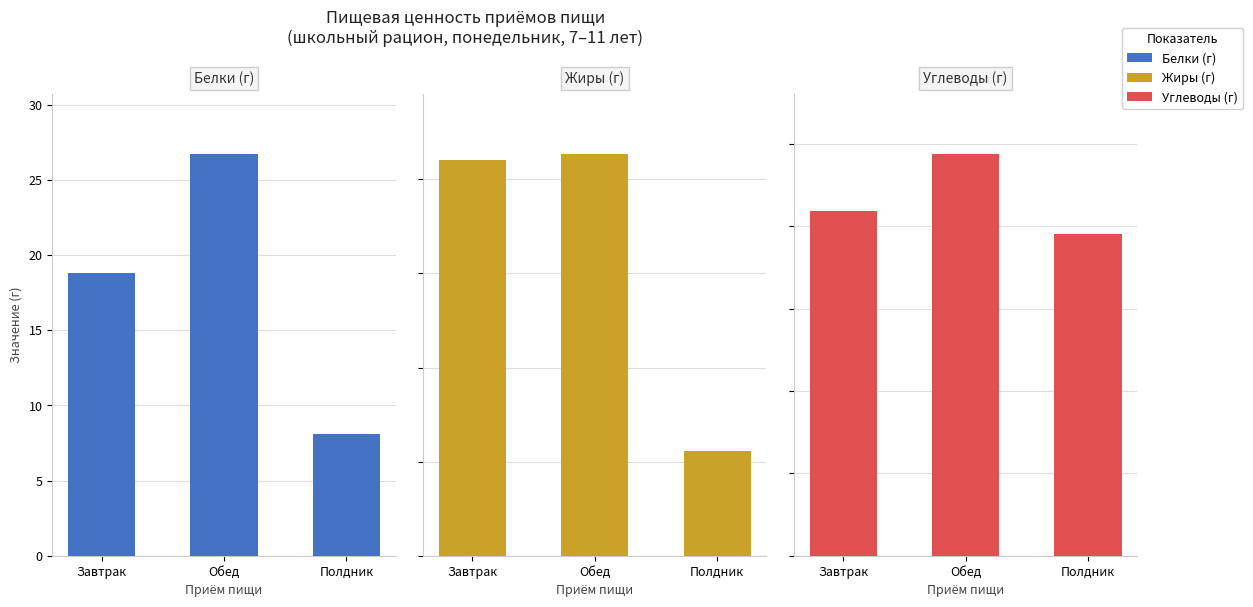

Reading left to right, what are all the values shown in this chart?

Белки (г): 18.8	26.7	8.1
Жиры (г): 21.0	21.4	5.6
Углеводы (г): 83.8	97.6	78.1